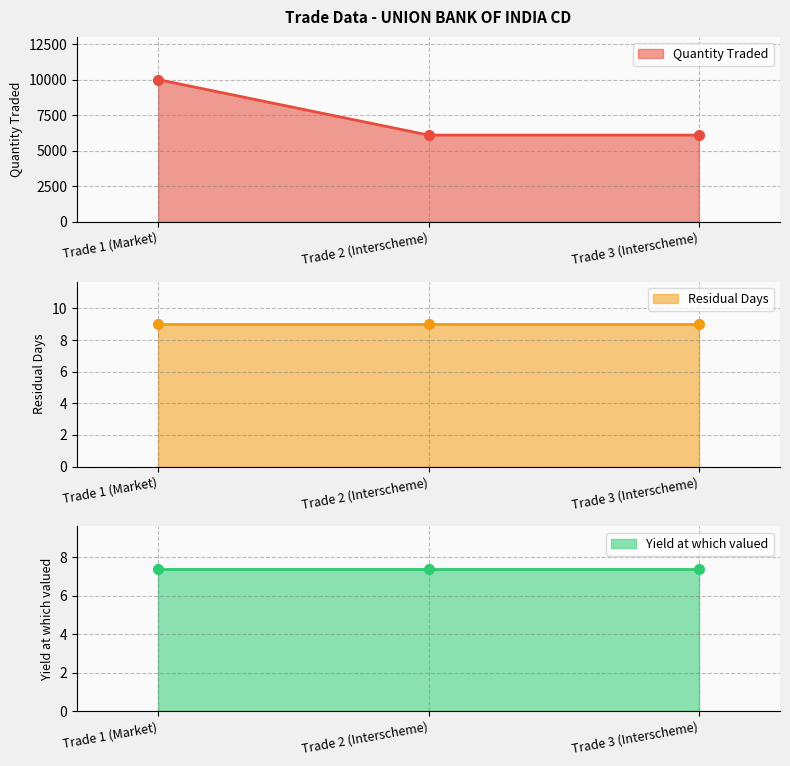

At which label does Quantity Traded (line) reach its peak?

Trade 1 (Market)